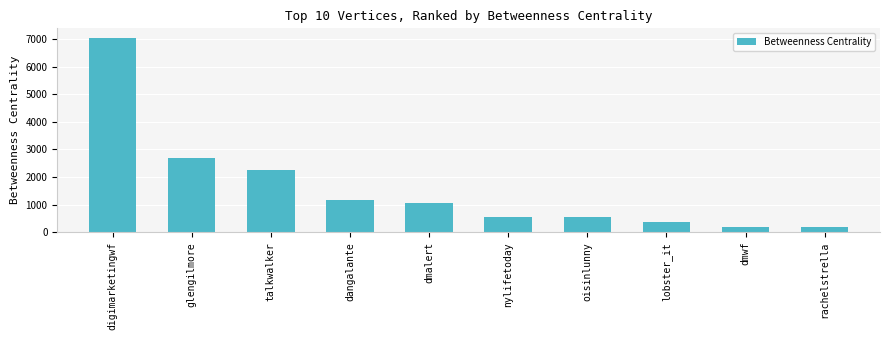

What is the label of the 4th bar from the right?

oisinlunny